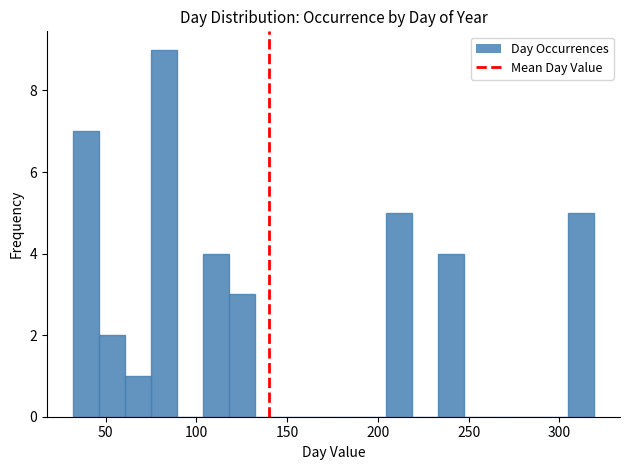

Around what value on the x-axis is the tallest bar? Give the approximate position of its centre, as read against the axis.

80